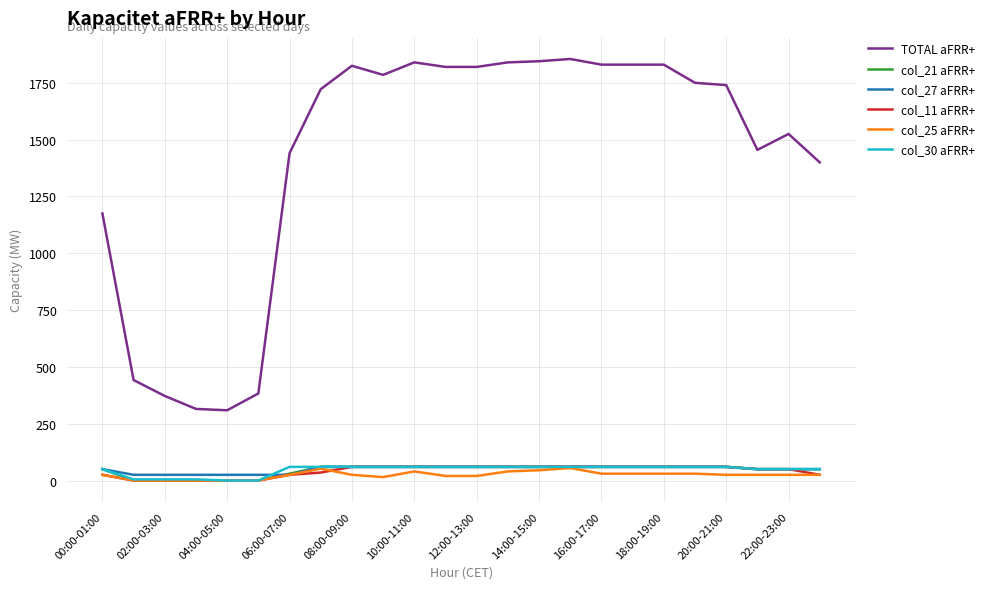

True or false: TOTAL aFRR+ and col_11 aFRR+ intersect in this chart.

False